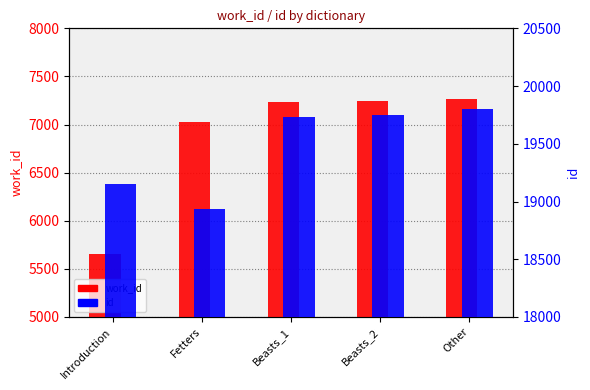

What is the difference between the second highest and second lowest values in the id series?

593